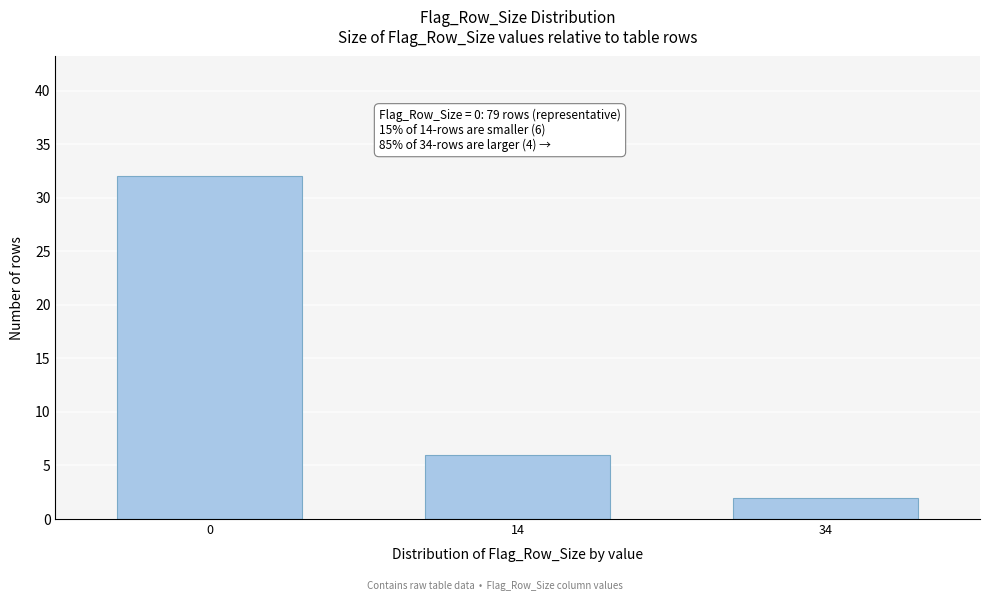

Reading left to right, list all the values displayed in this chart.

32	6	2